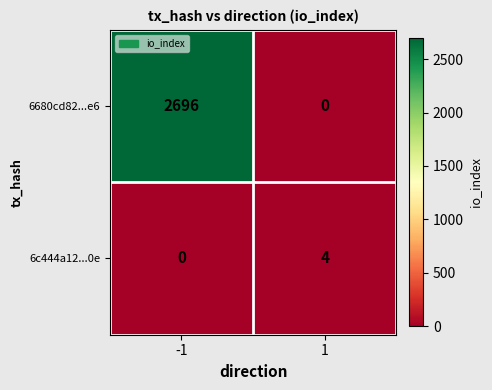

How many positive values does the 6680cd82...e6 series have?

1